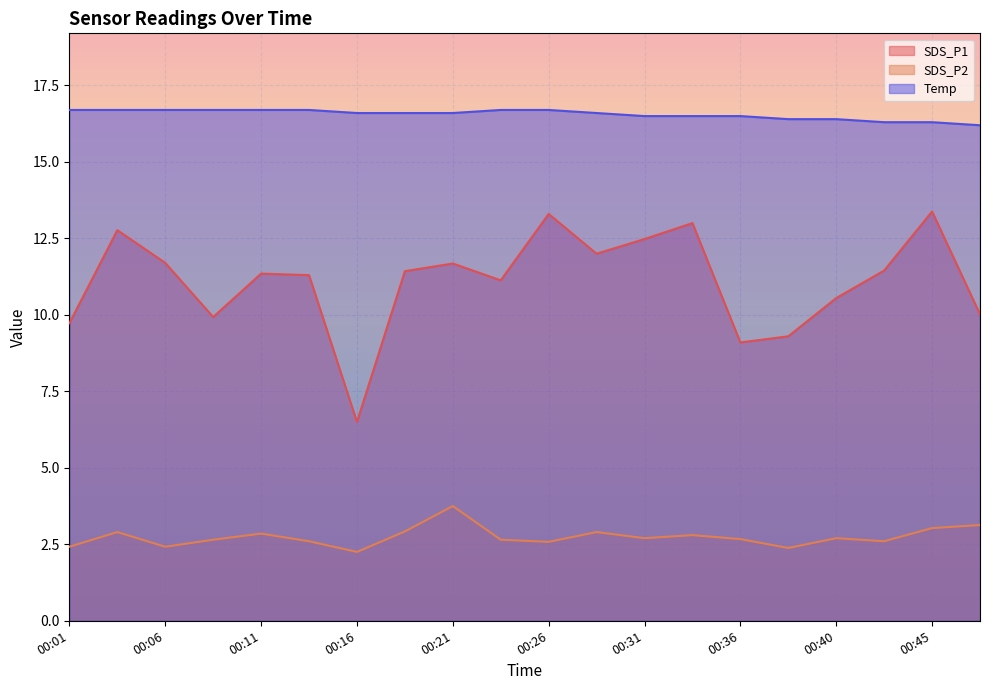

Between 00:23 and 00:28, which series saw the biggest shift?

SDS_P1